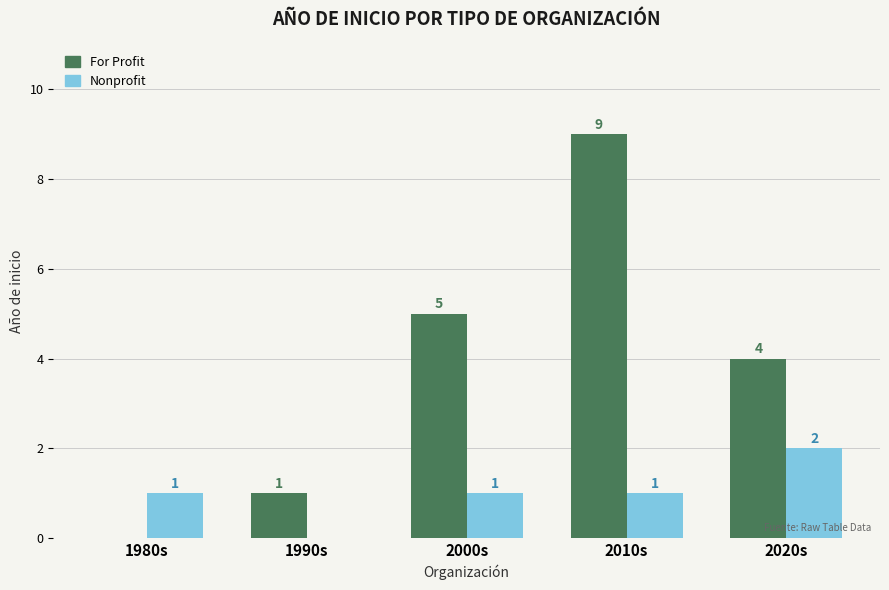

What is the average value of the For Profit series?

4